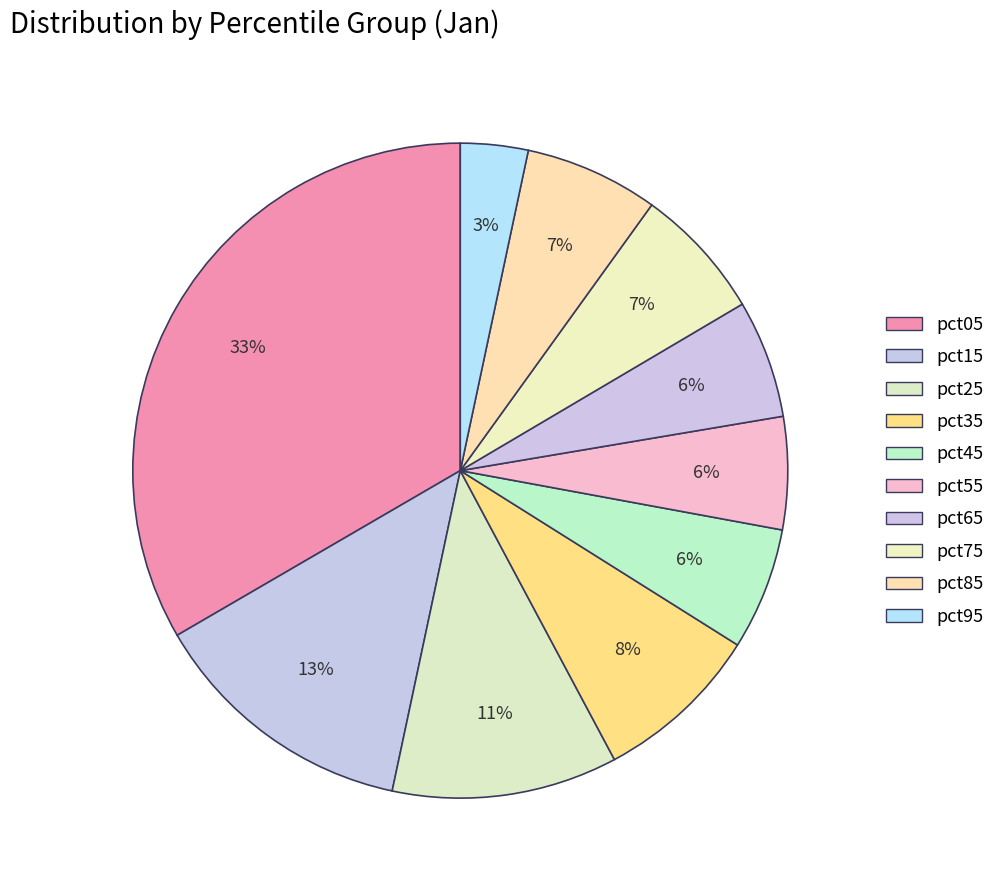

How many segments does this pie chart have?

10